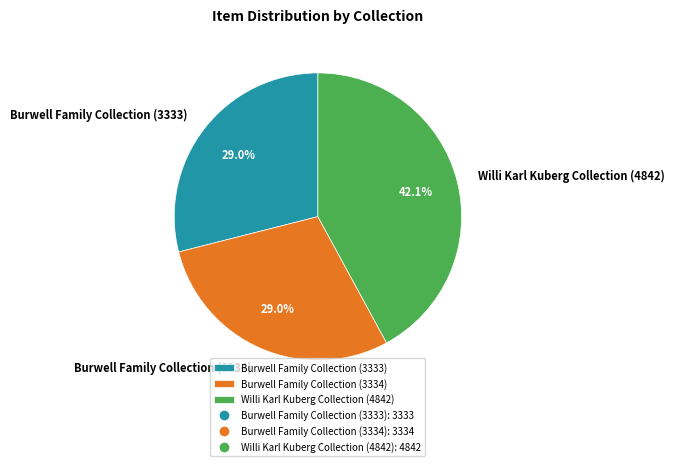

The Willi Karl Kuberg Collection (4842) slice represents 42% of the pie. True or false?

True